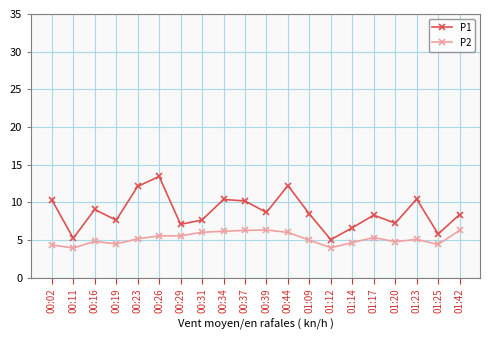

What is the total value across all series at 00:37?

16.5